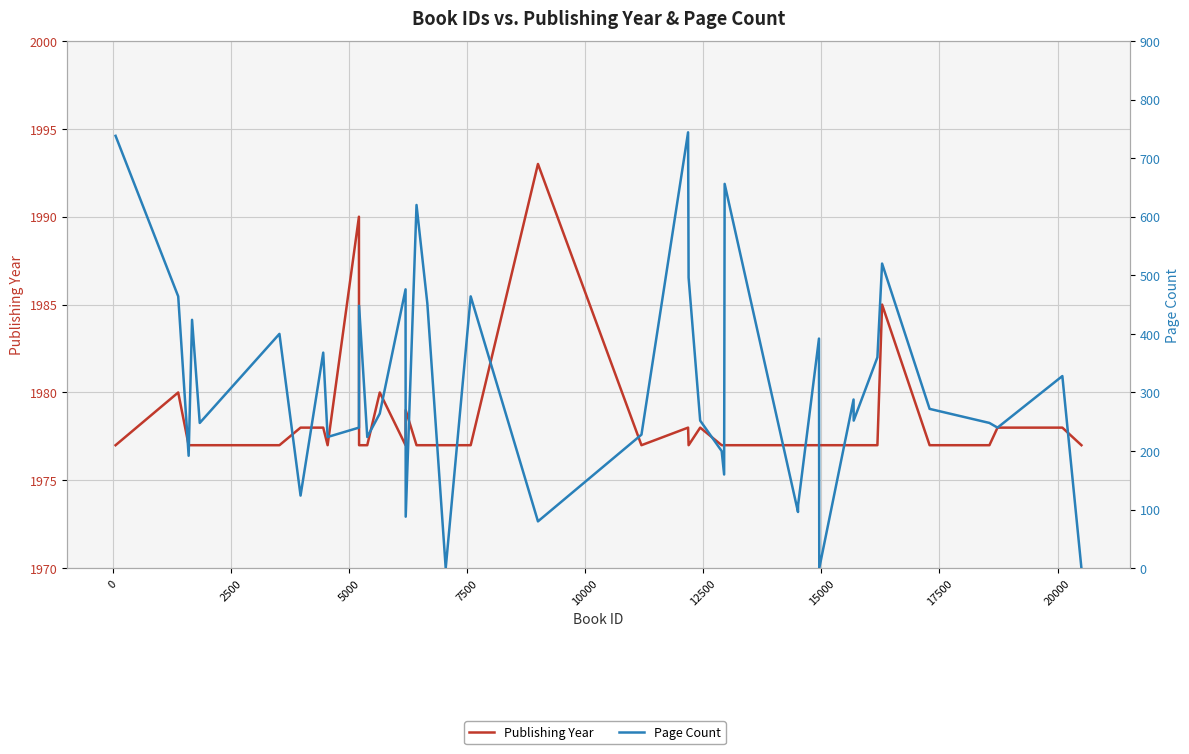

At how many categories does at least one series exceed 144?

40